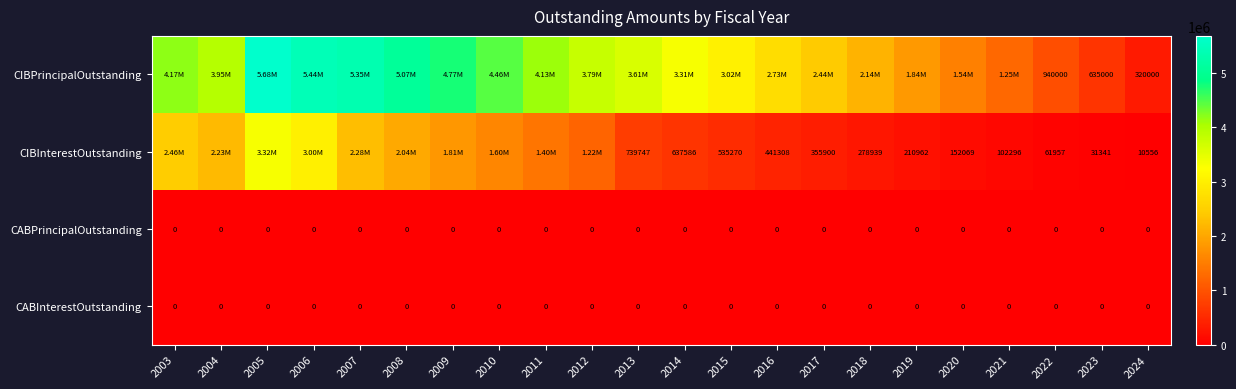

Is it true that CABPrincipalOutstanding equals 0.0 at 2022?

True